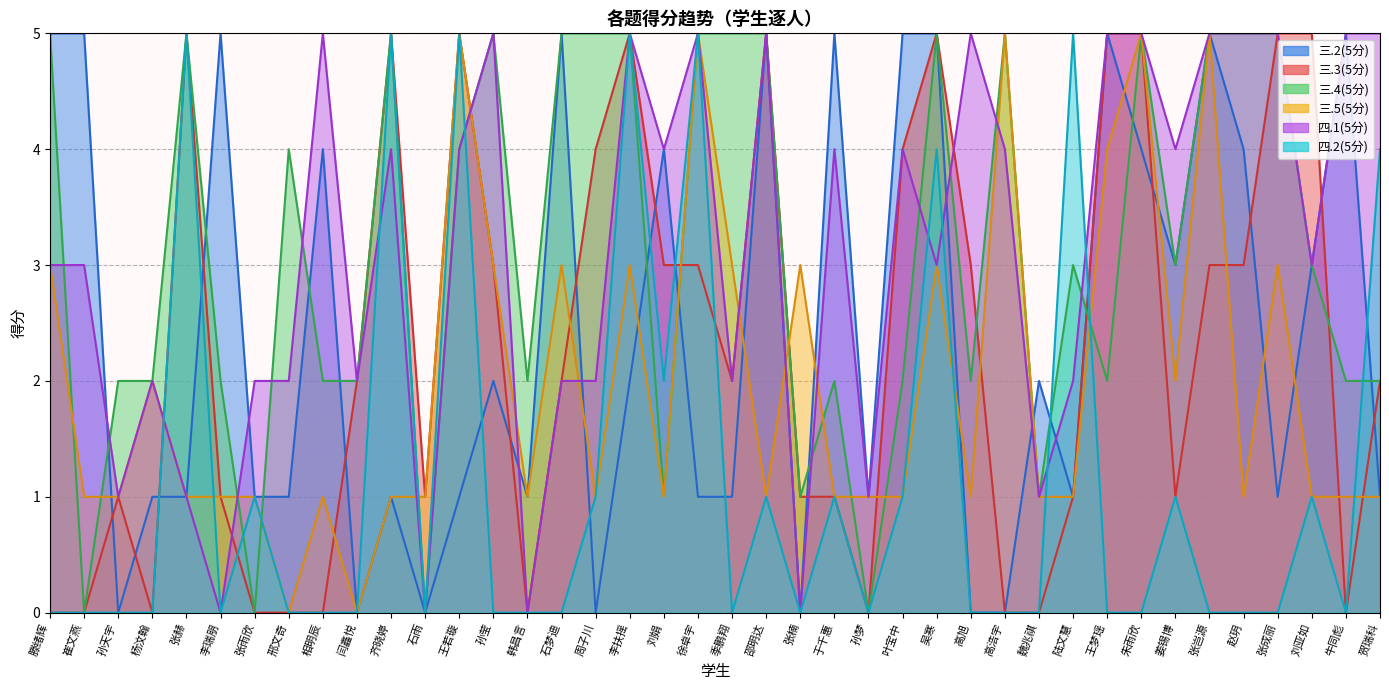

The value of 三.2(5分) at 王若璇 is 1. True or false?

False